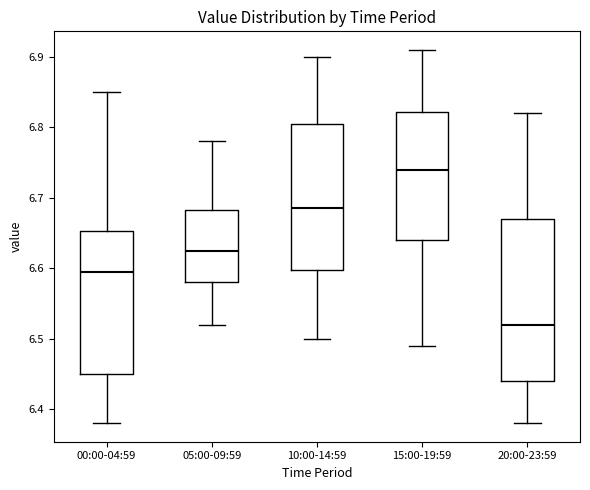

Comparing the boxes themselves (not the whiskers), which one is the tallest?

20:00-23:59